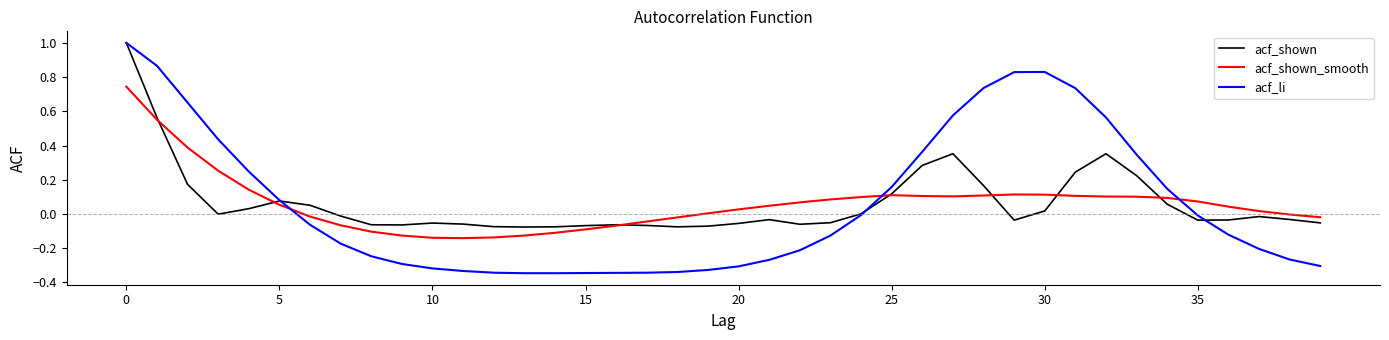

Which series has the widest spread of values?

acf_li